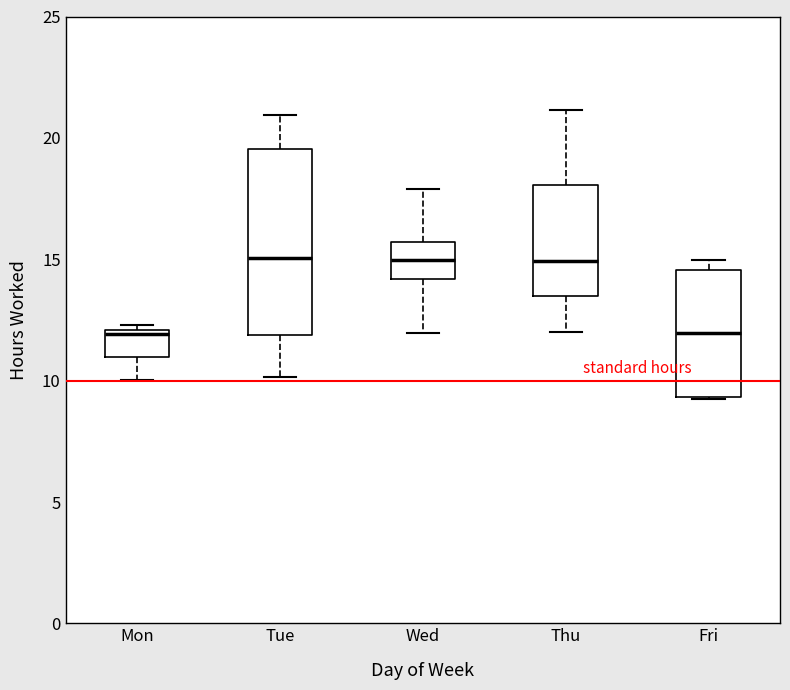

Reading left to right, transcribe this box plot: for each box, give where its median line is, the range the box spans, and where its two whiskers end, as read against the y-axis. The values are not printed on the chart, so give them approximately, as read against the axis.

Mon: median 12.0 (just below the box's upper edge), box 11.0 to 12.0, whiskers 10.0 to 12.5
Tue: median 15.0, box 12.0 to 19.5, whiskers 10.0 to 21.0
Wed: median 15.0, box 14.0 to 15.5, whiskers 12.0 to 18.0
Thu: median 15.0, box 13.5 to 18.0, whiskers 12.0 to 21.0
Fri: median 12.0, box 9.5 to 14.5, whiskers 9.5 to 15.0